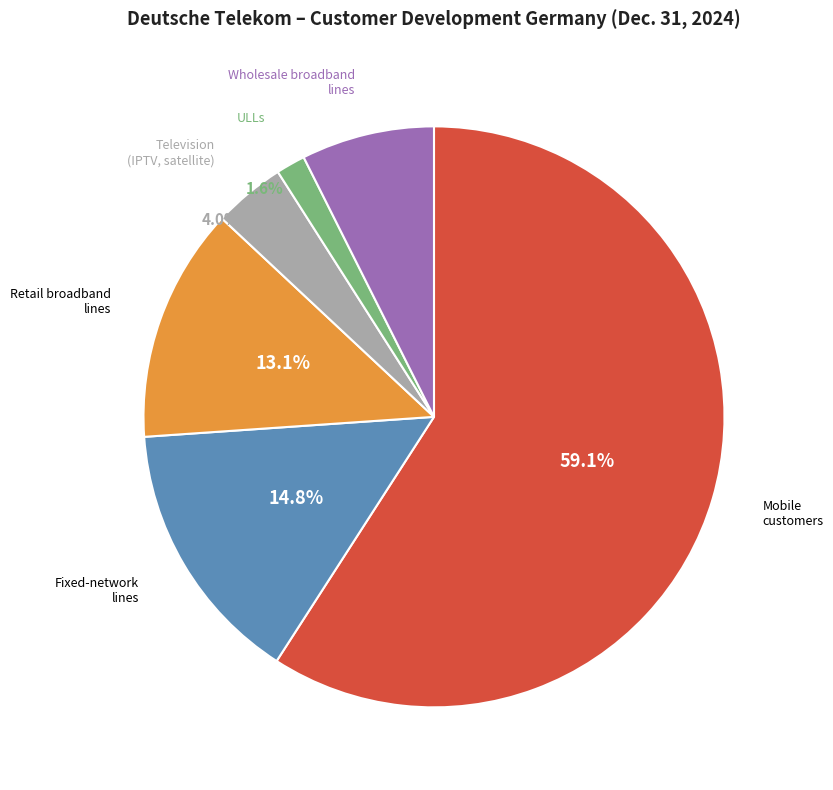

To the nearest percent, what percentage of the pie is Fixed-network lines?

15%